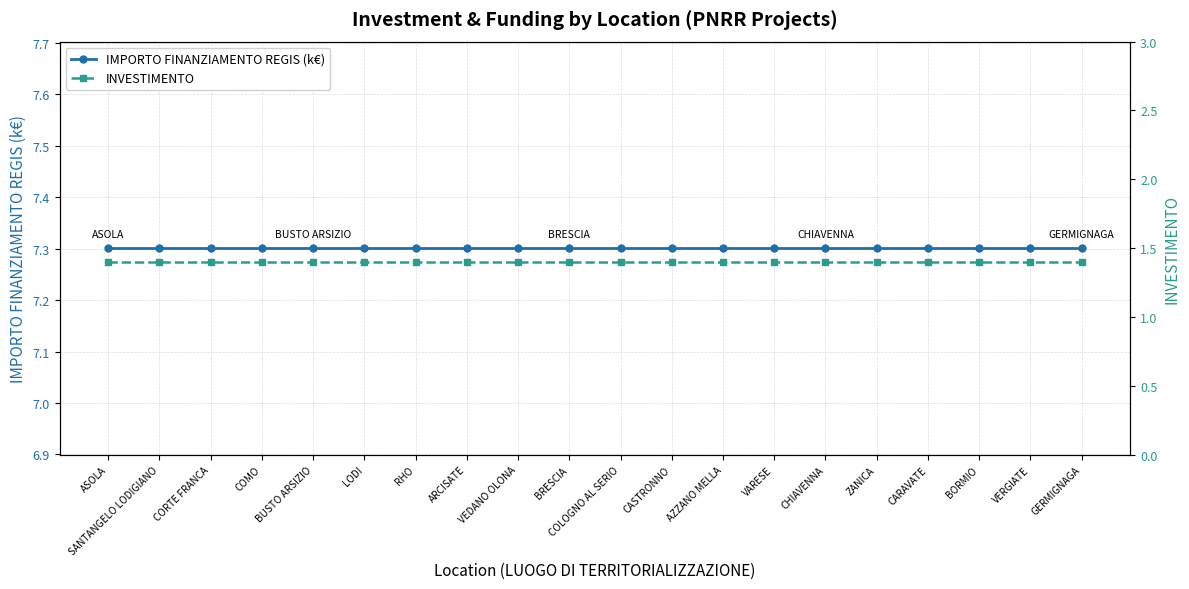

True or false: INVESTIMENTO has more than 0 points higher than both neighbors.

False